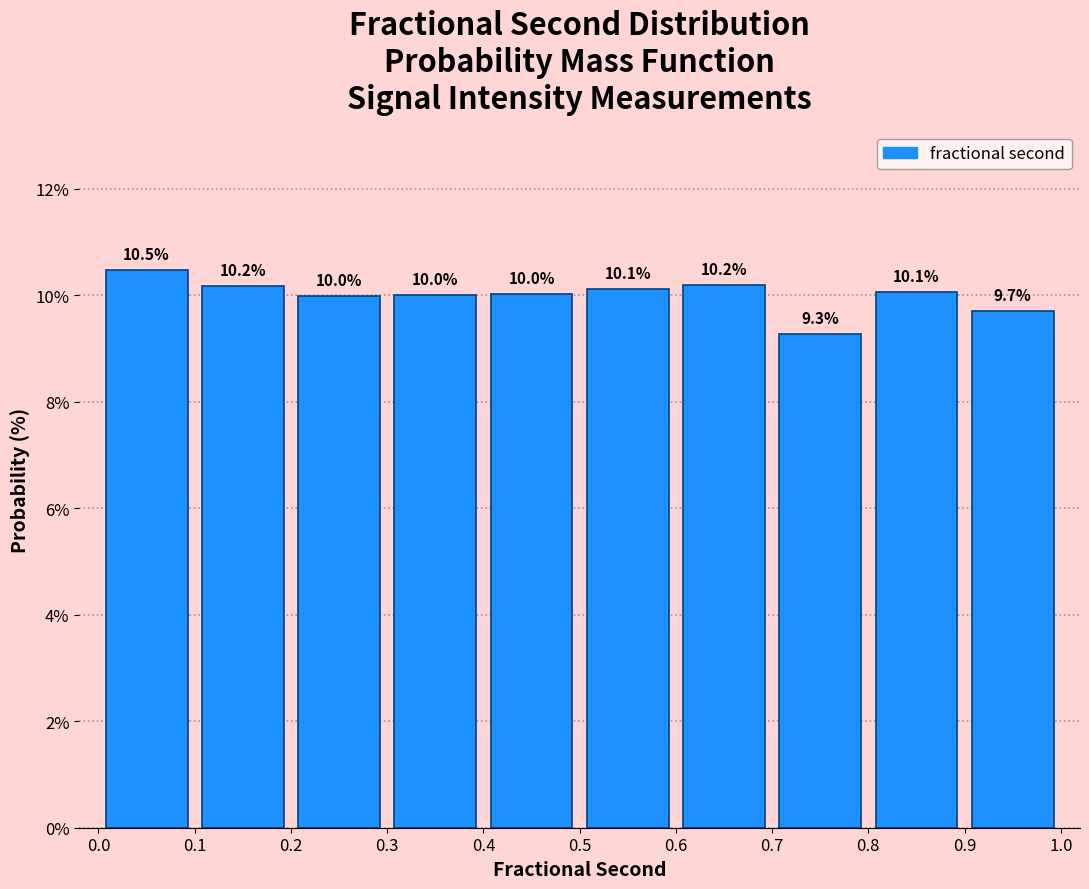

What is the height of the bar covering 0.1 to 0.2 on the x-axis?

10.2